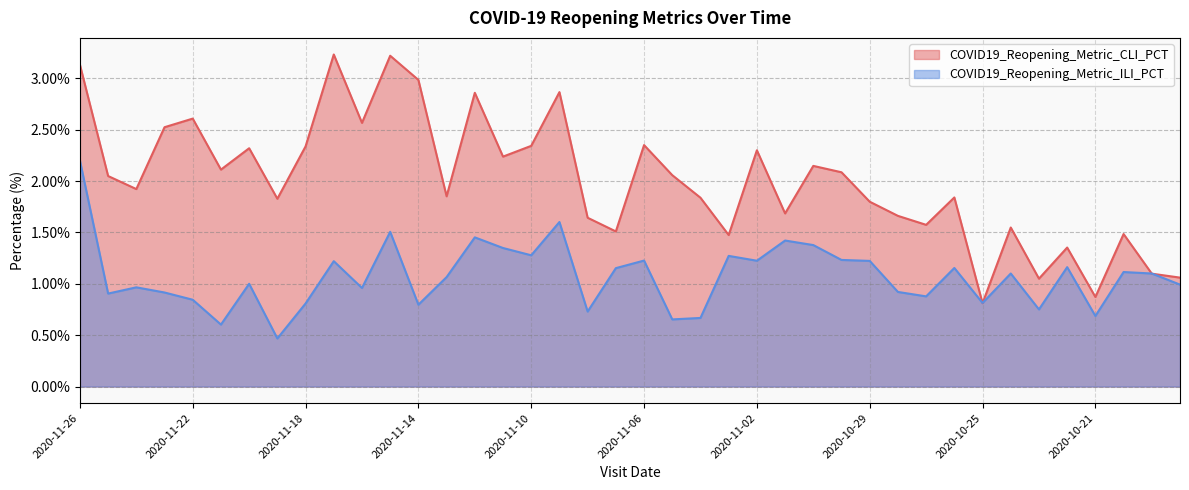

How many intersections are there between COVID19_Reopening_Metric_CLI_PCT and COVID19_Reopening_Metric_ILI_PCT?

4